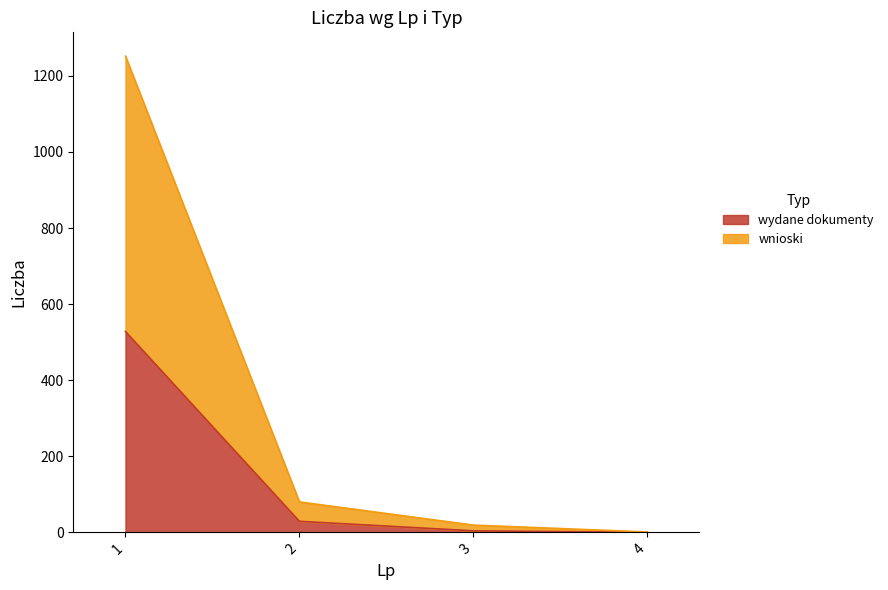

Reading right to left, transcribe all the data shown in this chart.

wydane dokumenty: 0	4	29	528
wnioski: 1	19	80	1252